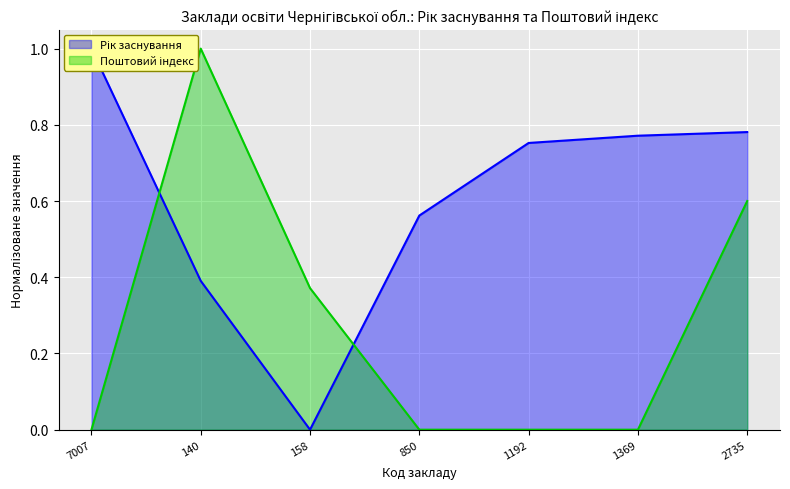

True or false: Рік заснування has more than 2 points higher than both neighbors.

False